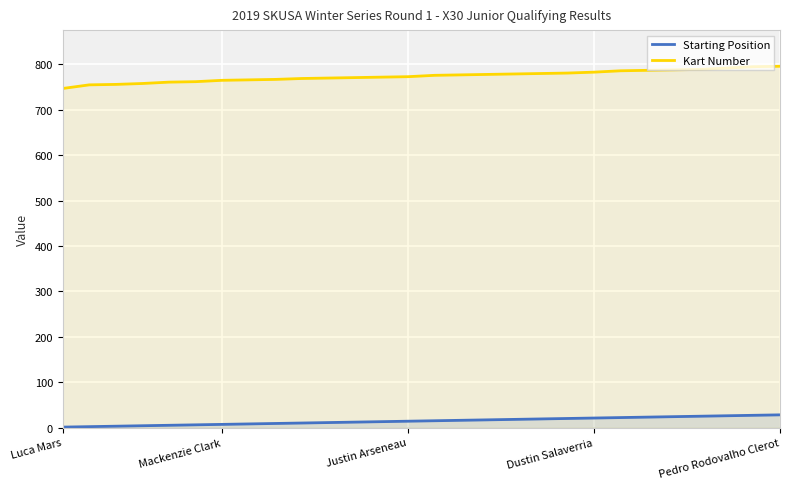

What is the sum of all Kart Number values?

21679